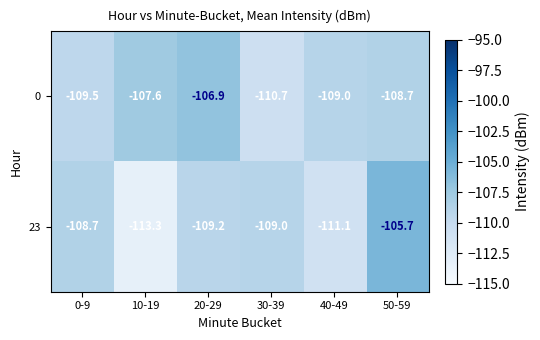

Which series has the widest spread of values?

23